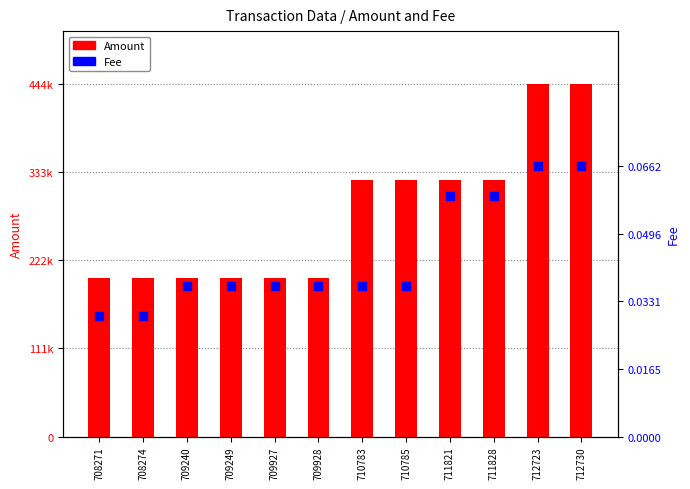

What is the total value across all series at 709927?

199989.3